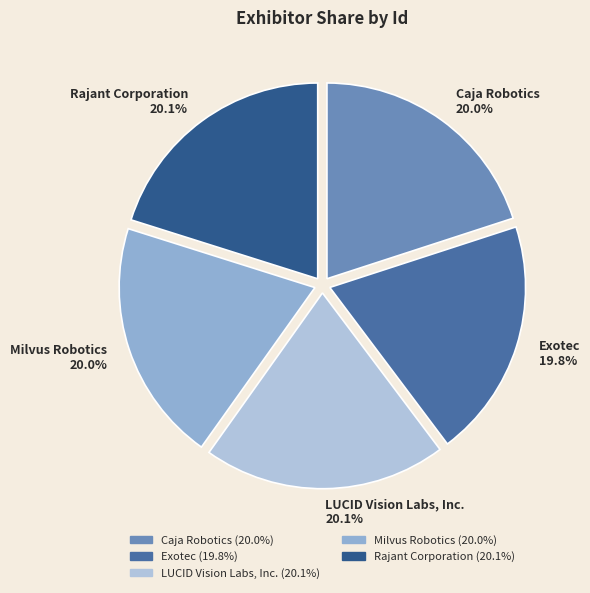

The Rajant Corporation slice represents 20% of the pie. True or false?

True